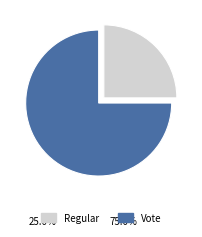

Rank the categories by value from lowest to highest.

Regular, Vote